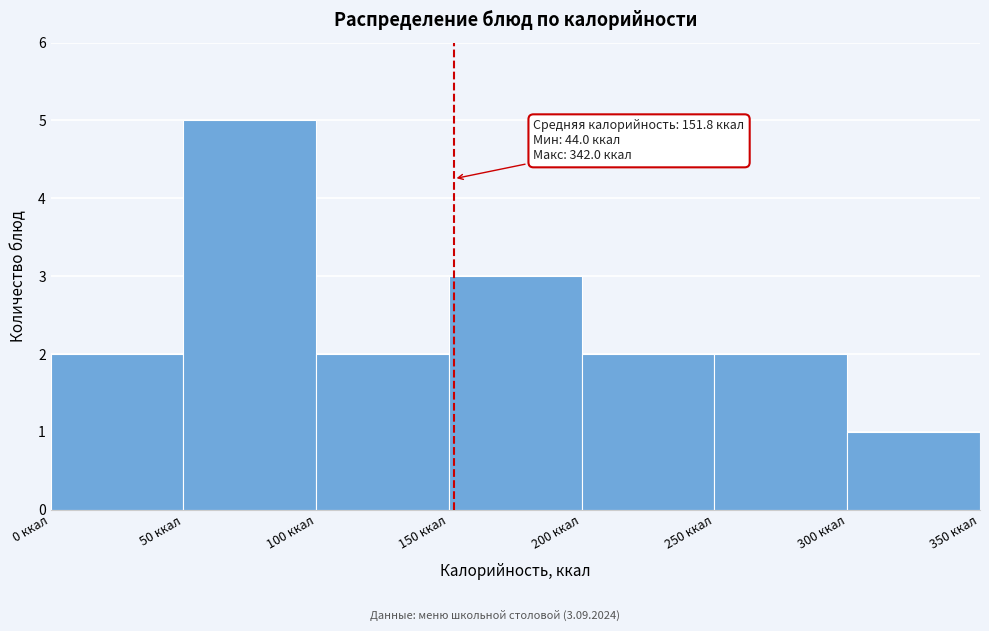

Which range on the x-axis has the tallest bar?

50 to 100